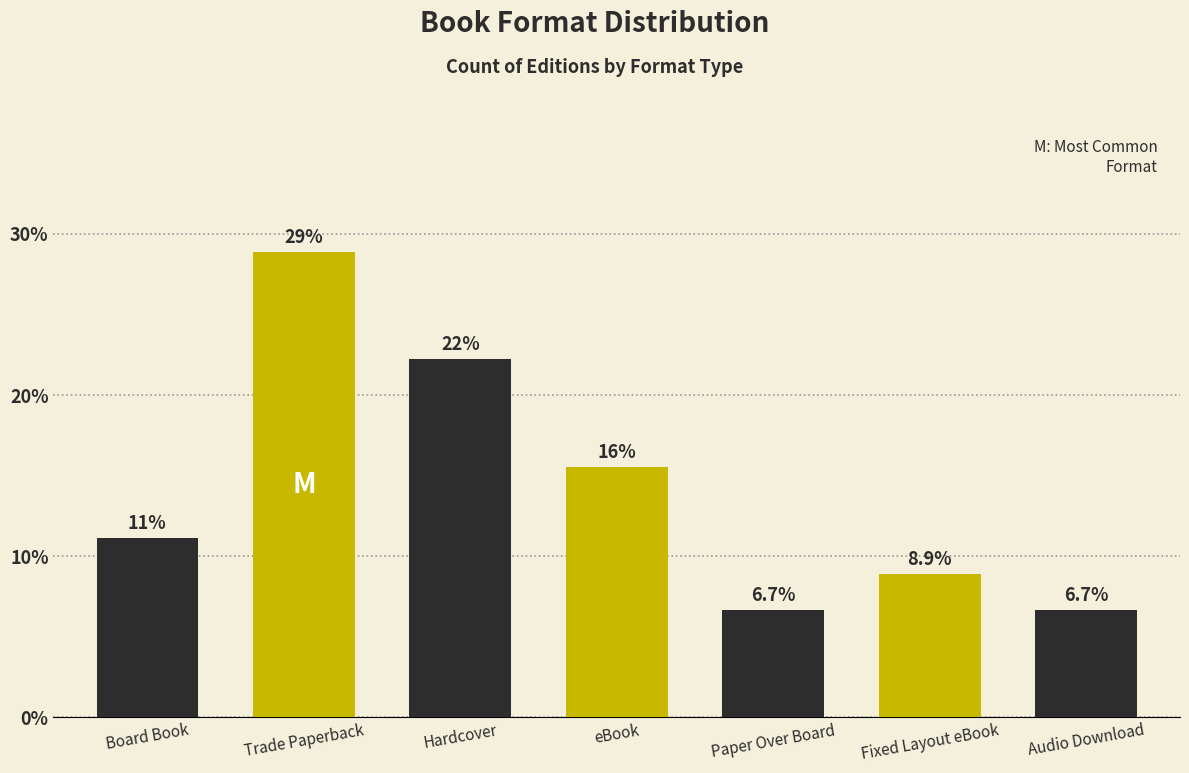

Reading left to right, list all the values displayed in this chart.

11.1	28.9	22.2	15.6	6.7	8.9	6.7